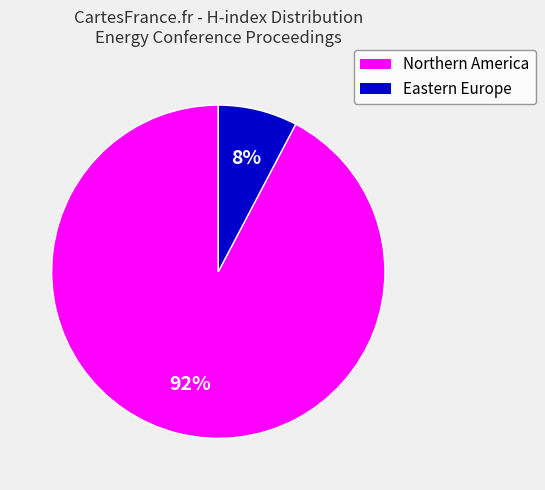

Is there any slice that represents more than half of the pie?

Yes